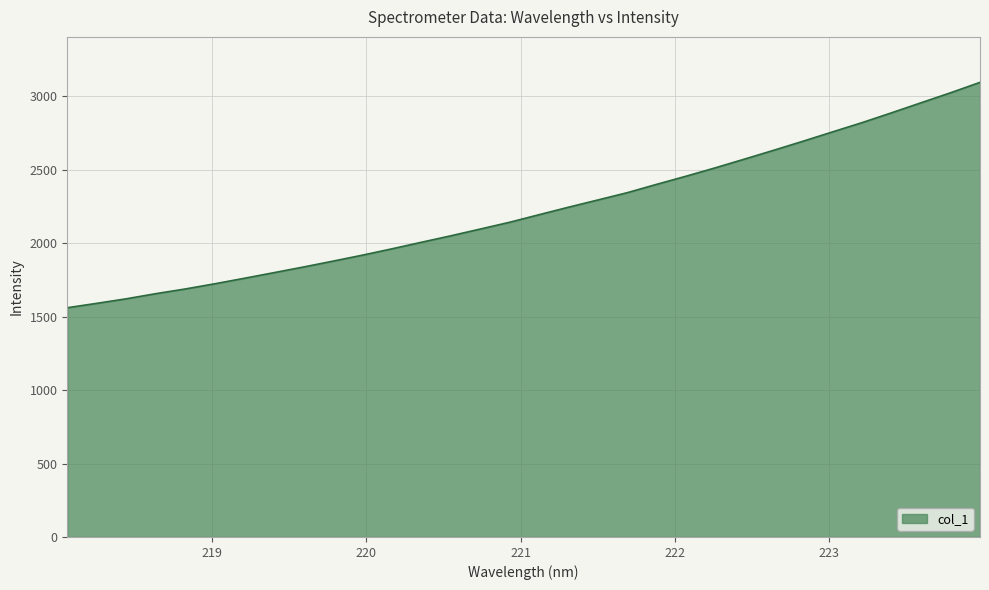

What is the greatest value displayed?

3094.4